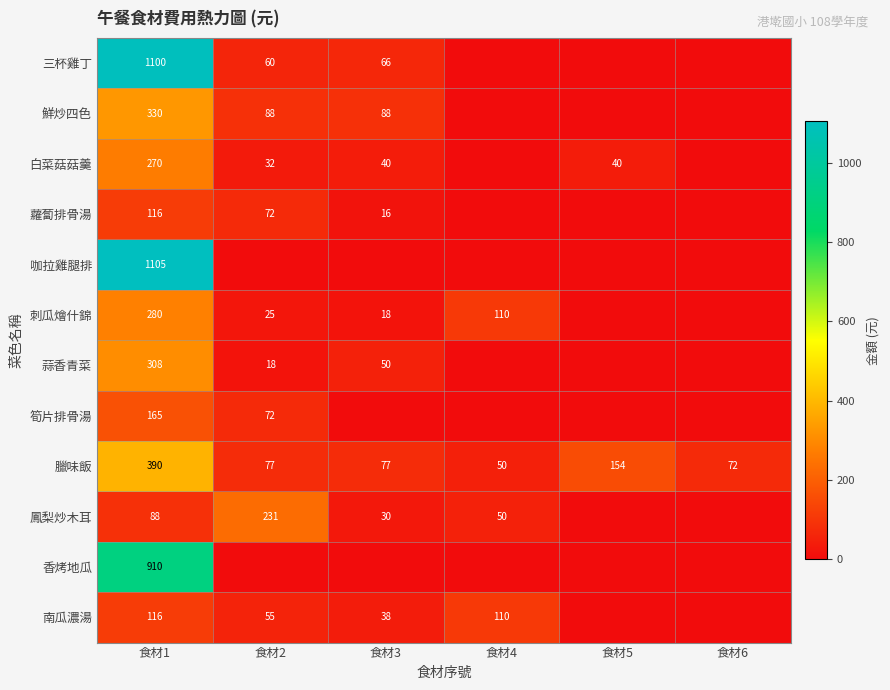

At which category is the sum across all series the highest?

食材1